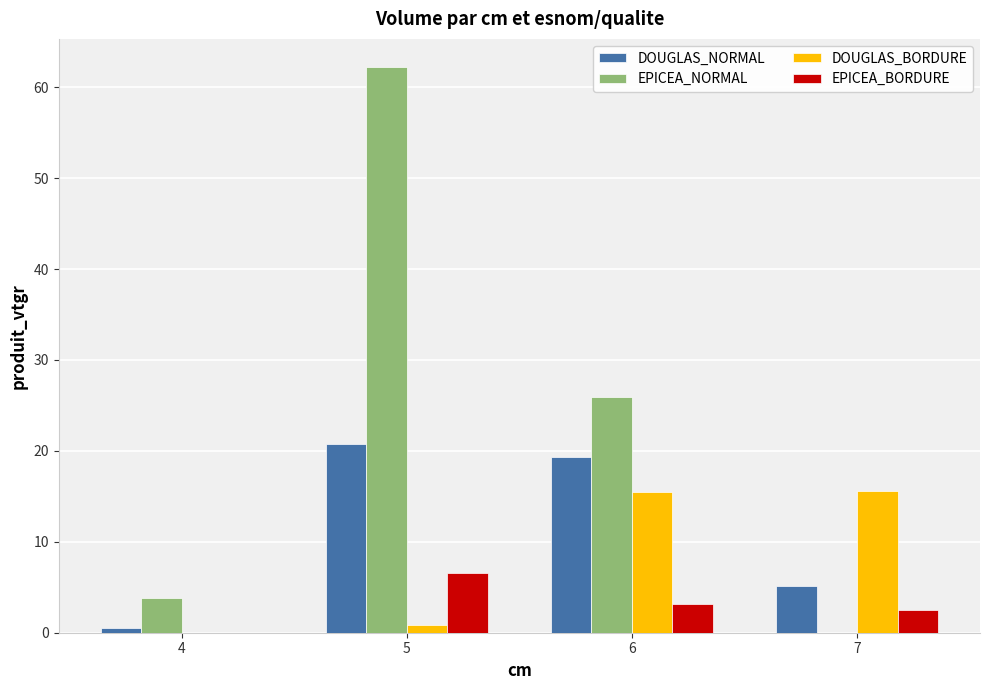

Where is DOUGLAS_NORMAL nearest to the value 10?

7